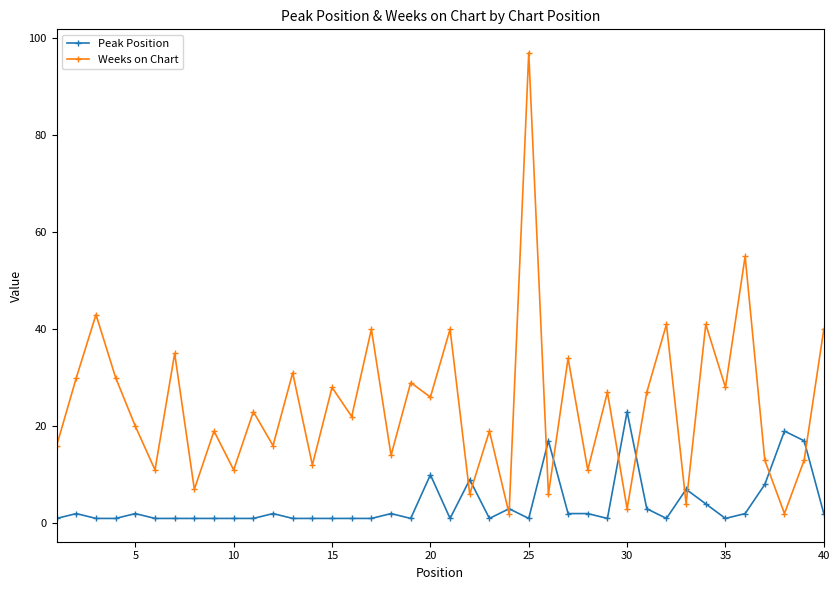

What is the sum of all Weeks on Chart values?

972